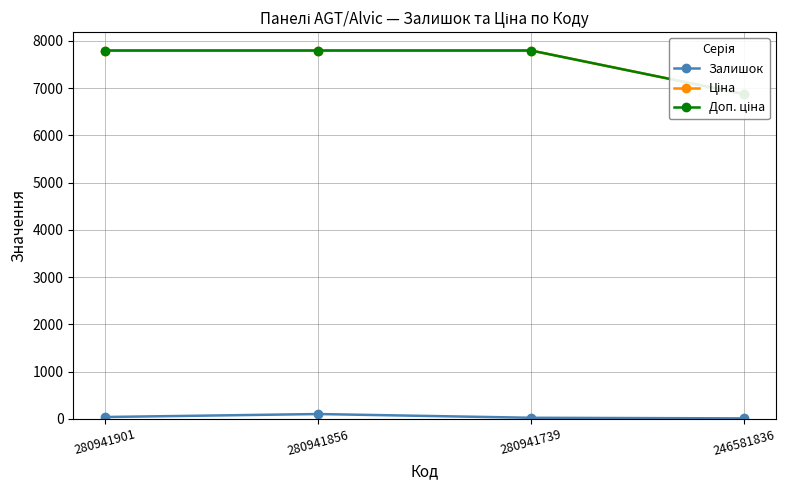

Is it true that Доп. ціна equals 6869.4 at 246581836?

True